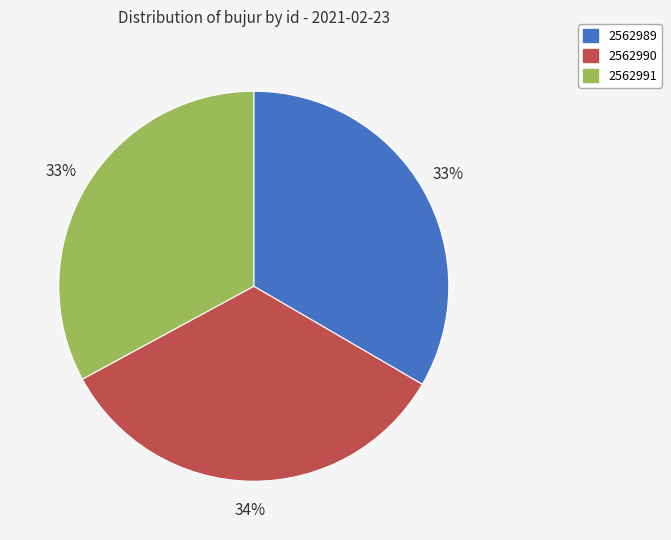

Is there a majority slice in this chart?

No